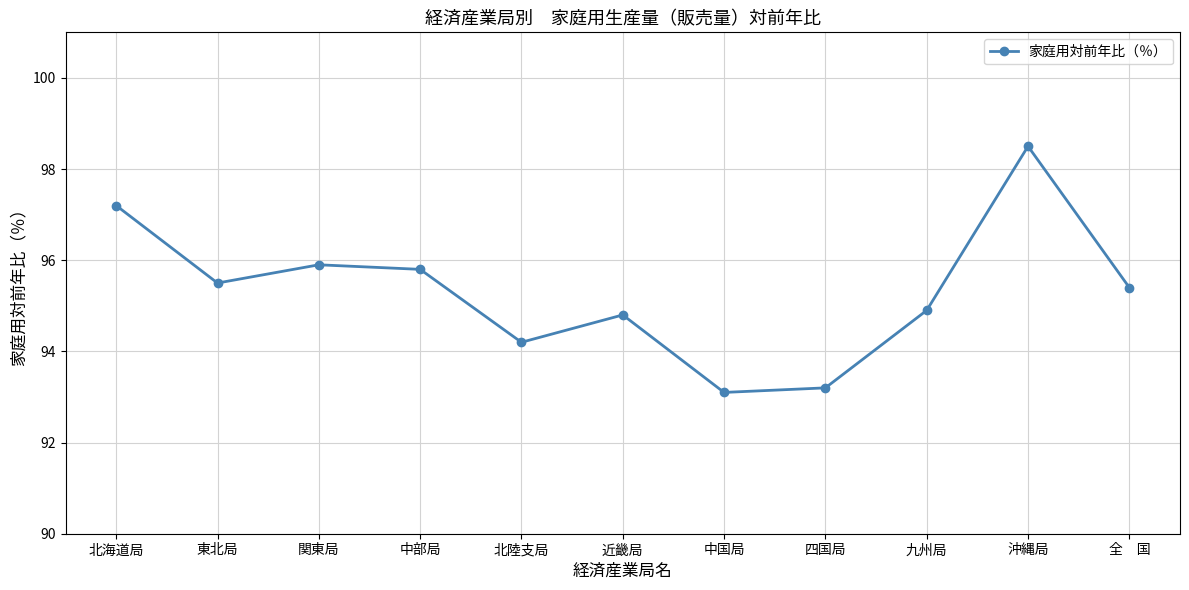

List the labels in order of value, largest first.

沖縄局, 北海道局, 関東局, 中部局, 東北局, 全　国, 九州局, 近畿局, 北陸支局, 四国局, 中国局